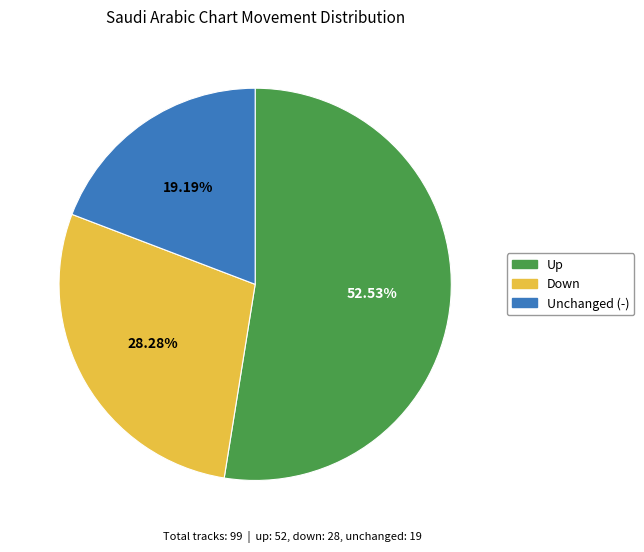

Does any single category account for the majority?

Yes